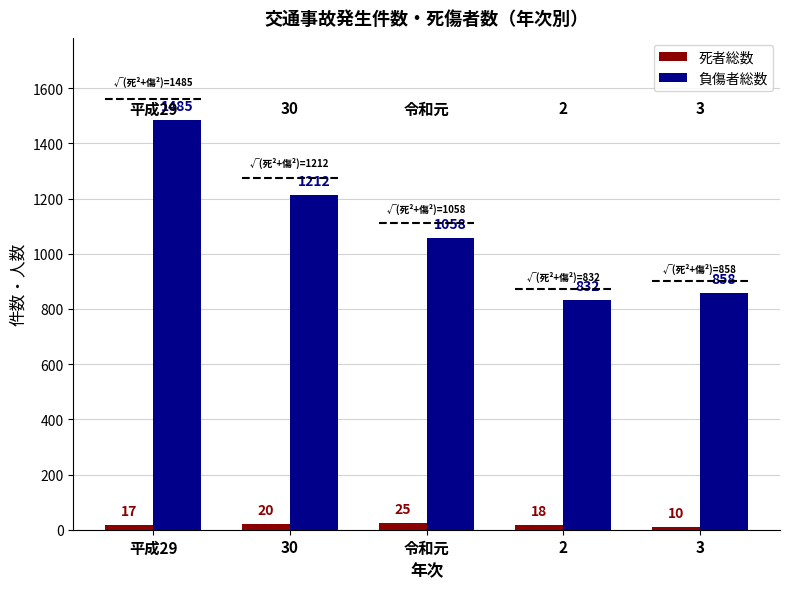

Reading left to right, transcribe all the data shown in this chart.

死者総数: 平成29=17	30=20	令和元=25	2=18	3=10
負傷者総数: 平成29=1485	30=1212	令和元=1058	2=832	3=858